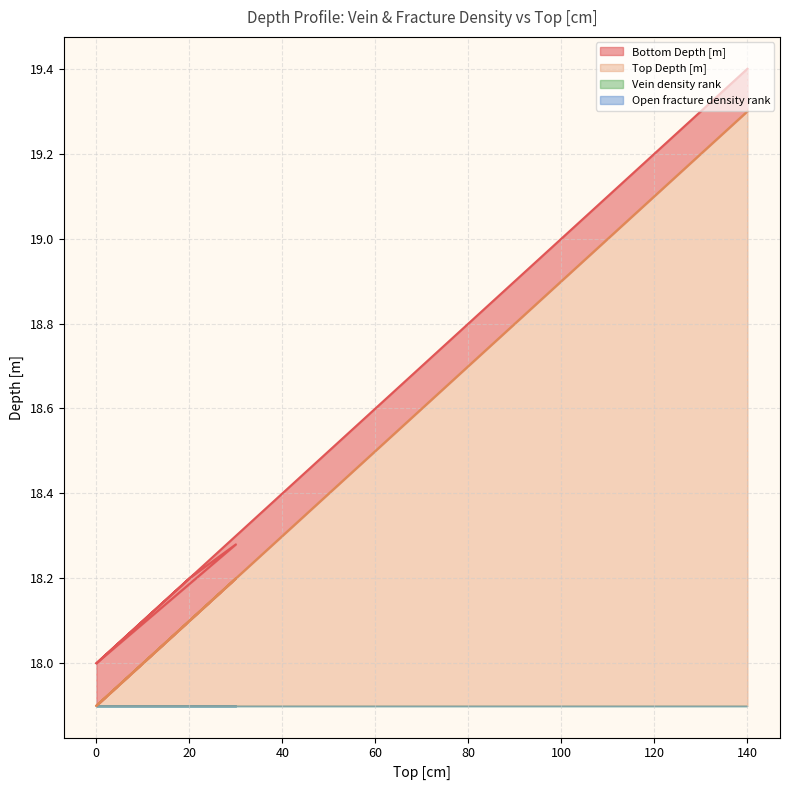

Which series has the largest total across all categories?

Bottom Depth [m]